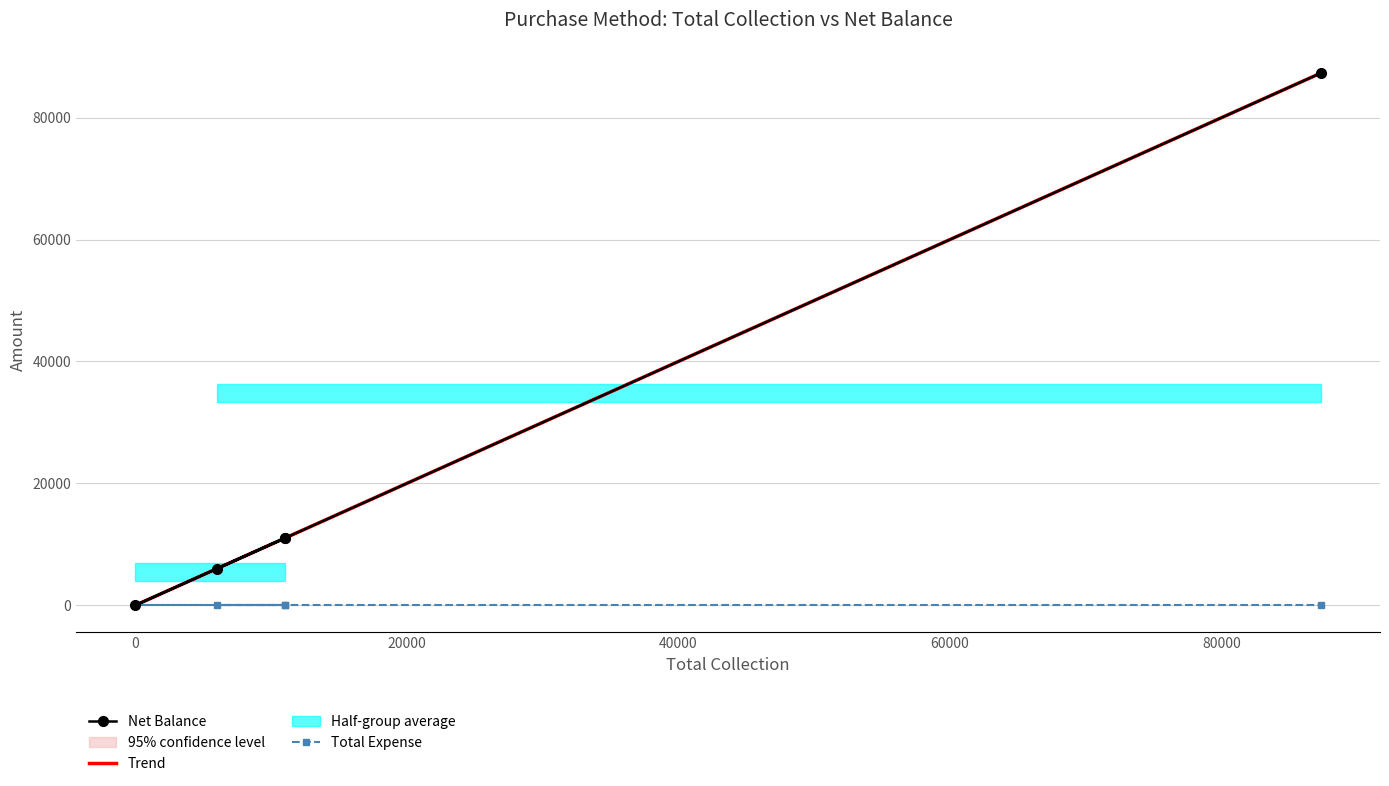

Is it true that the value at Other is 87300?

True